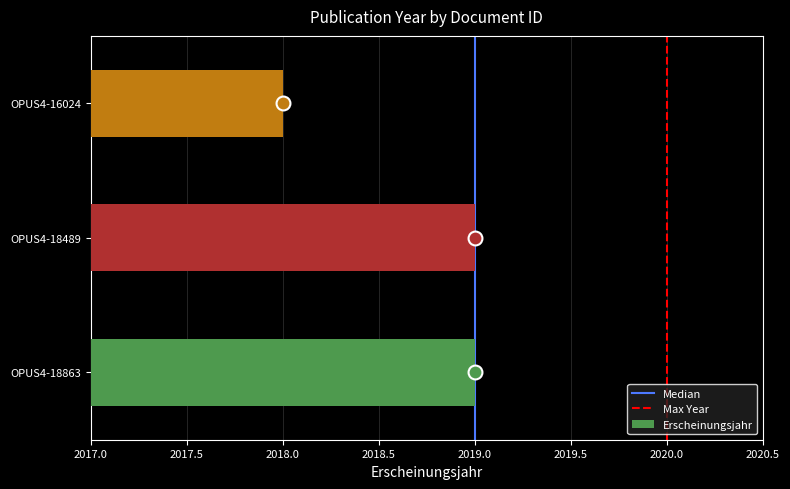

Which category has the lowest value across all series?

OPUS4-16024